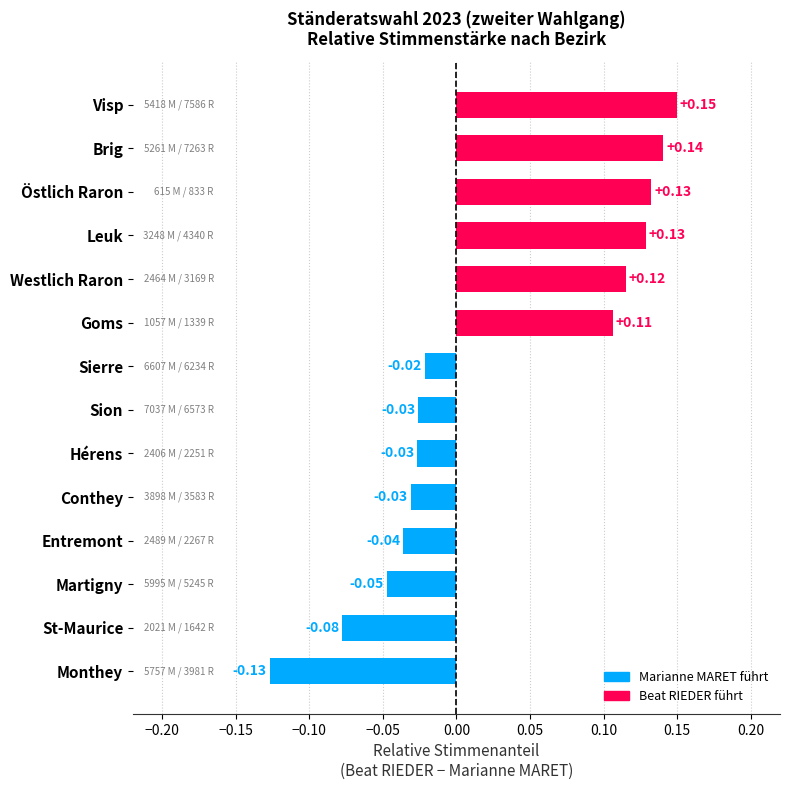

What is the change in value from Sion to Goms?

+0.1